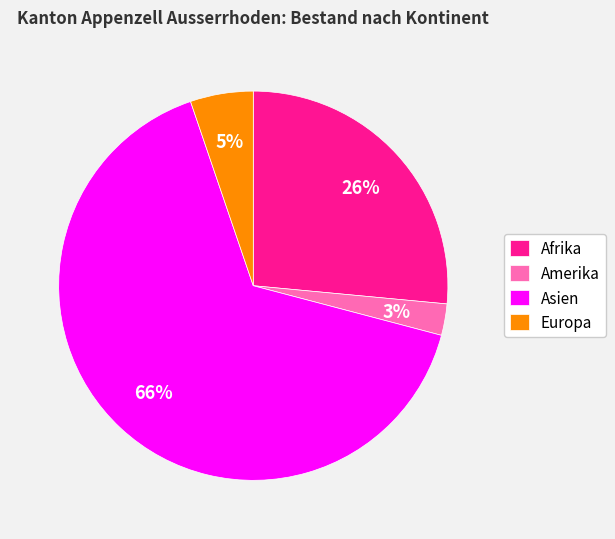

To the nearest percent, what is the difference between the Amerika and Asien slice percentages?

63%